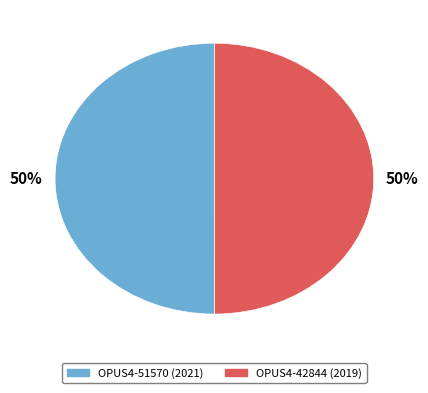

To the nearest percent, what percentage of the pie is OPUS4-42844?

50%